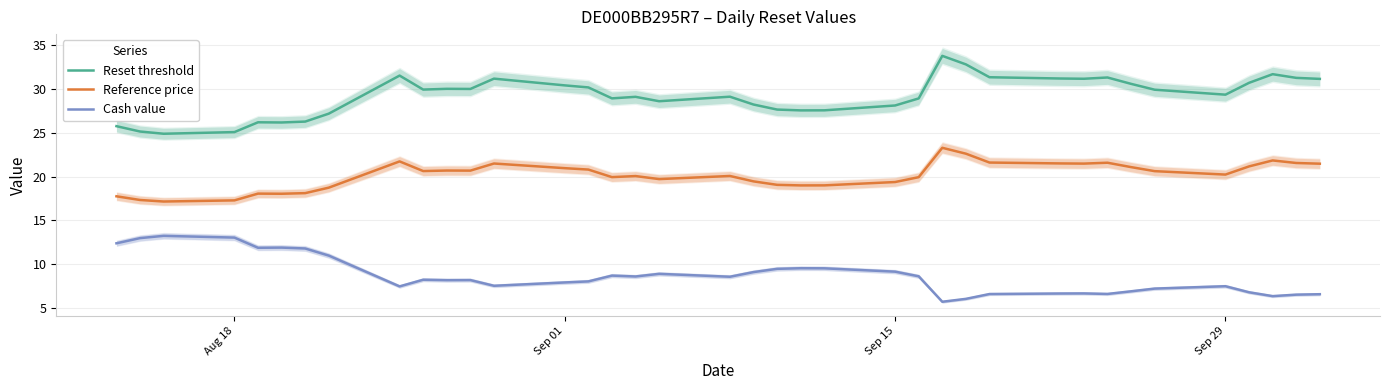

Is it true that Reset threshold equals 25.1 at Aug 18?

True